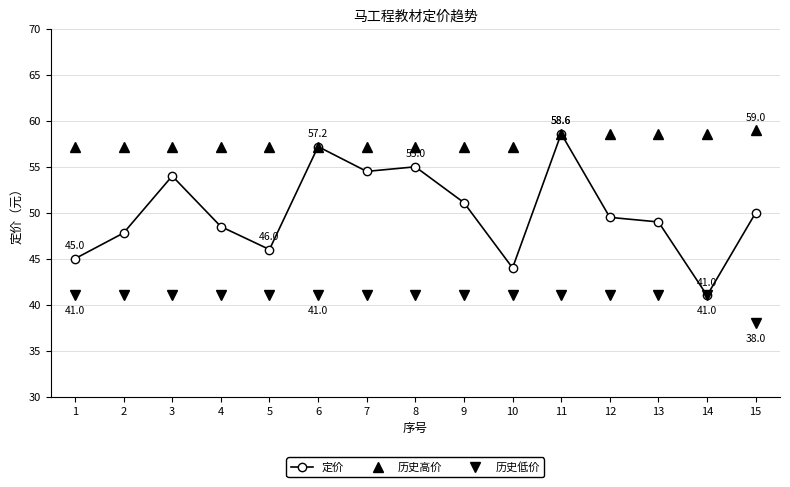

At which label does 定价 first exceed 49?

3